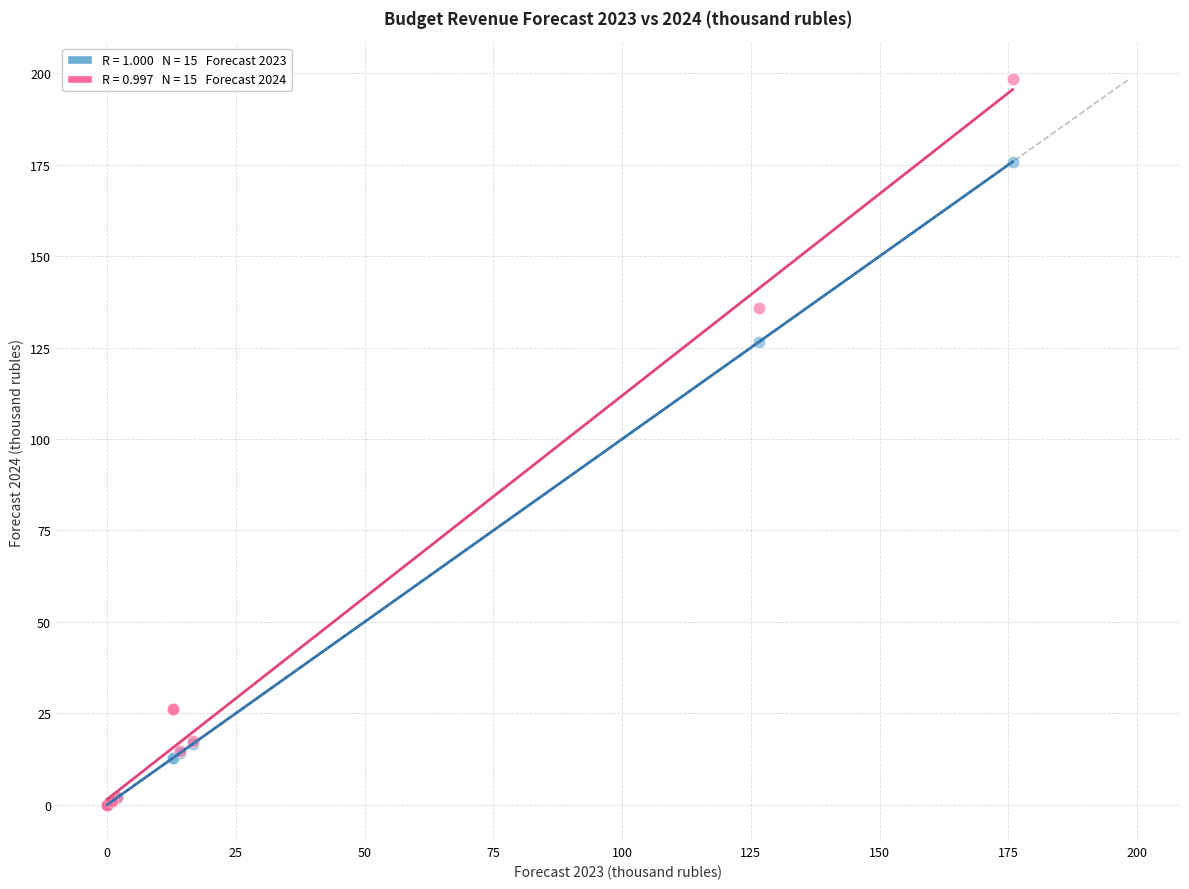

Across all series, what Y value is closest to 99?

126.6